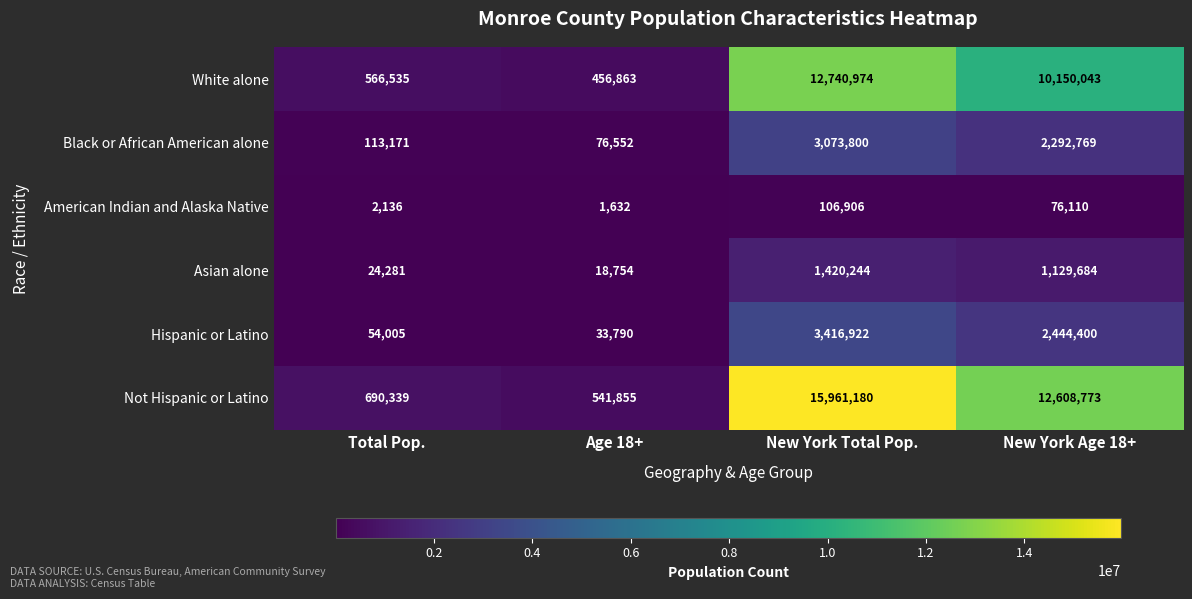

Reading right to left, what are all the values shown in this chart?

White alone: 10150043	12740974	456863	566535
Black or African American alone: 2292769	3073800	76552	113171
American Indian and Alaska Native: 76110	106906	1632	2136
Asian alone: 1129684	1420244	18754	24281
Hispanic or Latino: 2444400	3416922	33790	54005
Not Hispanic or Latino: 12608773	15961180	541855	690339